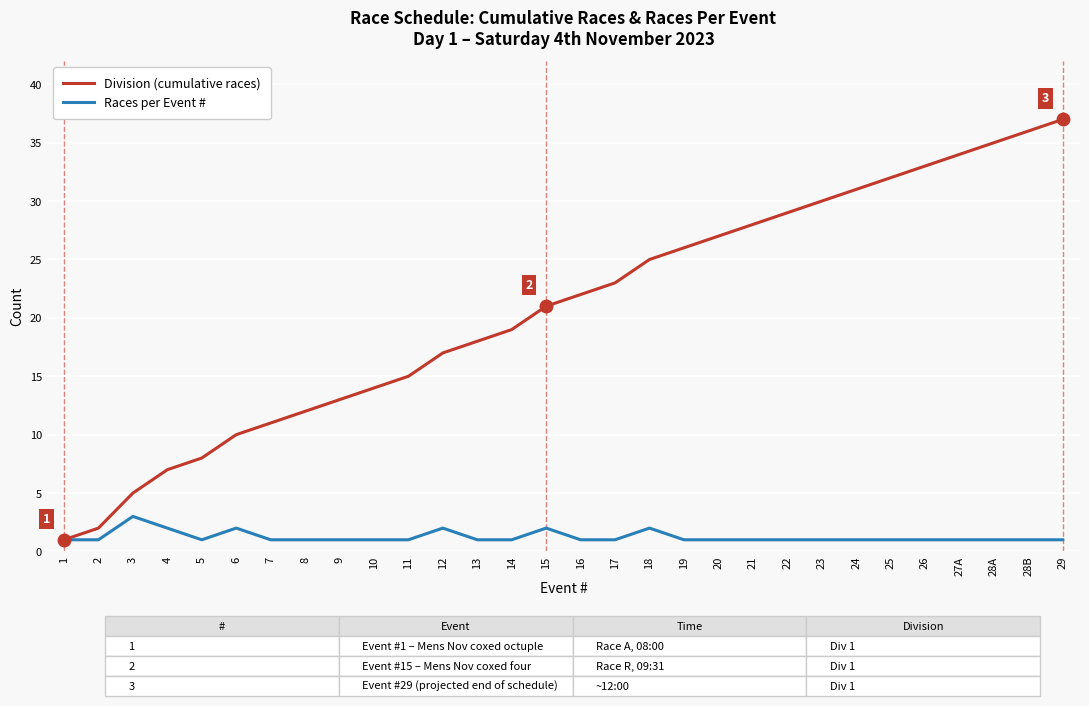

Reading right to left, extract all data points from this chart.

Division (cumulative races): 29=37	28B=36	28A=35	27A=34	26=33	25=32	24=31	23=30	22=29	21=28	20=27	19=26	18=25	17=23	16=22	15=21	14=19	13=18	12=17	11=15	10=14	9=13	8=12	7=11	6=10	5=8	4=7	3=5	2=2	1=1
Races per Event #: 29=1	28B=1	28A=1	27A=1	26=1	25=1	24=1	23=1	22=1	21=1	20=1	19=1	18=2	17=1	16=1	15=2	14=1	13=1	12=2	11=1	10=1	9=1	8=1	7=1	6=2	5=1	4=2	3=3	2=1	1=1